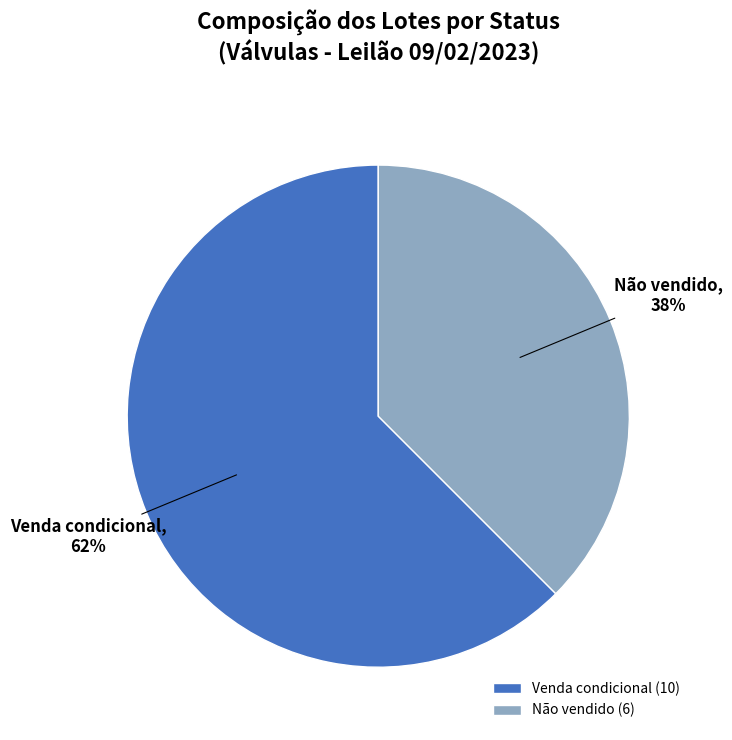

To the nearest percent, what portion does Venda condicional represent?

62%